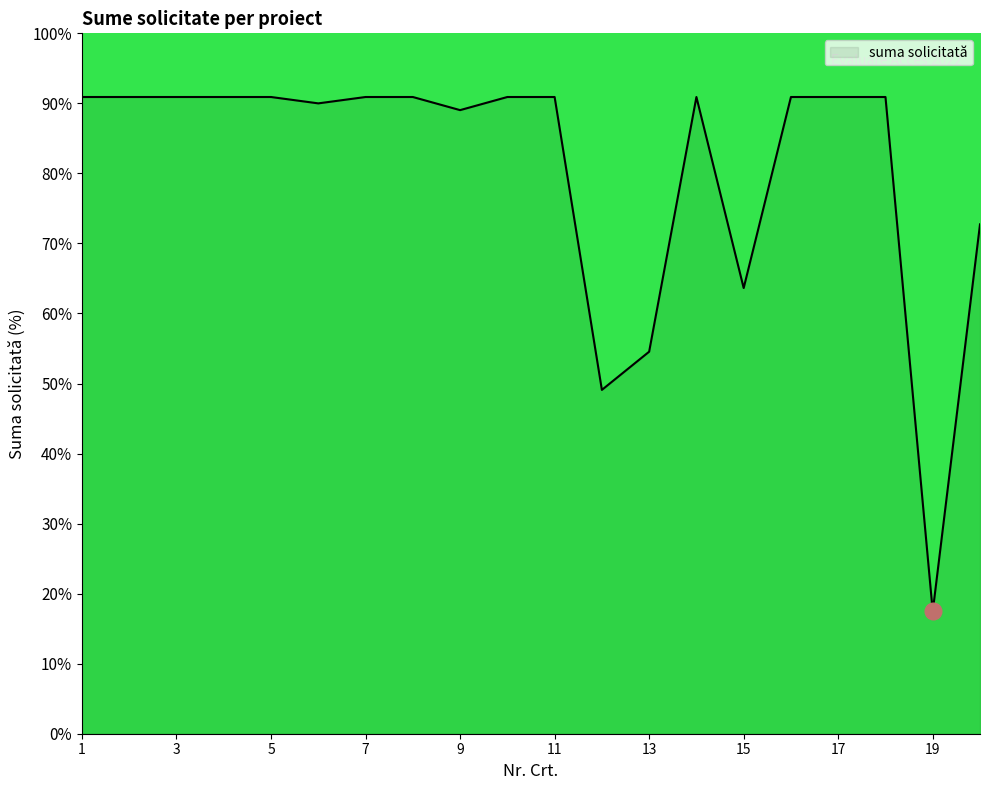

Does the chart display data point markers on the line(s)?

No